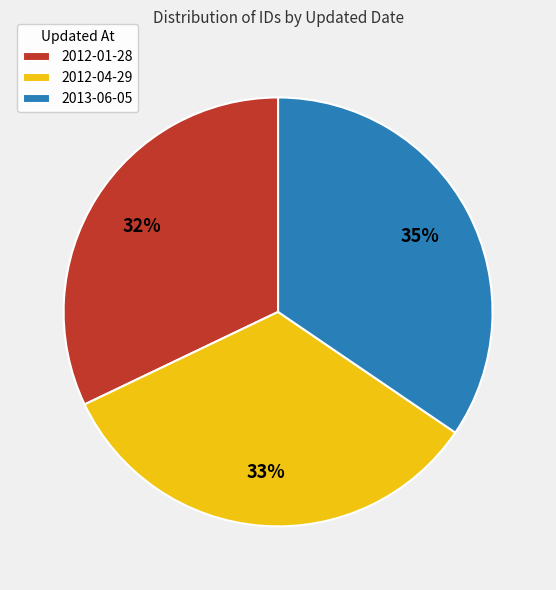

Between 2012-01-28 and 2012-04-29, which is larger?

2012-04-29